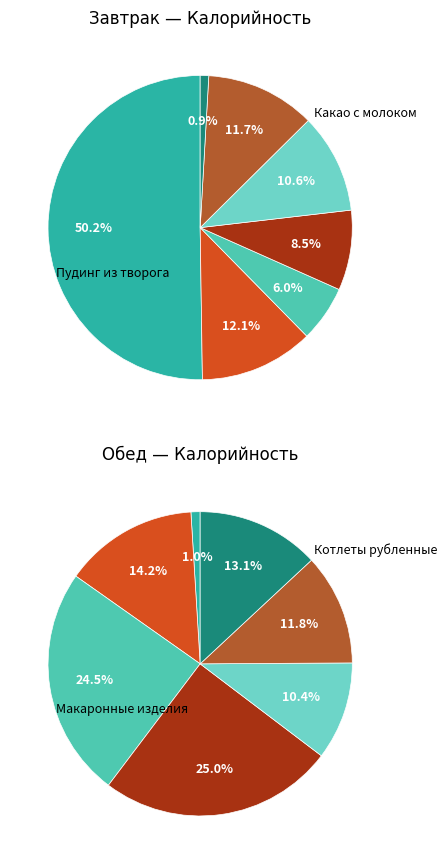

Rank the series by their maximum value, from lowest to highest.

Обед, Завтрак